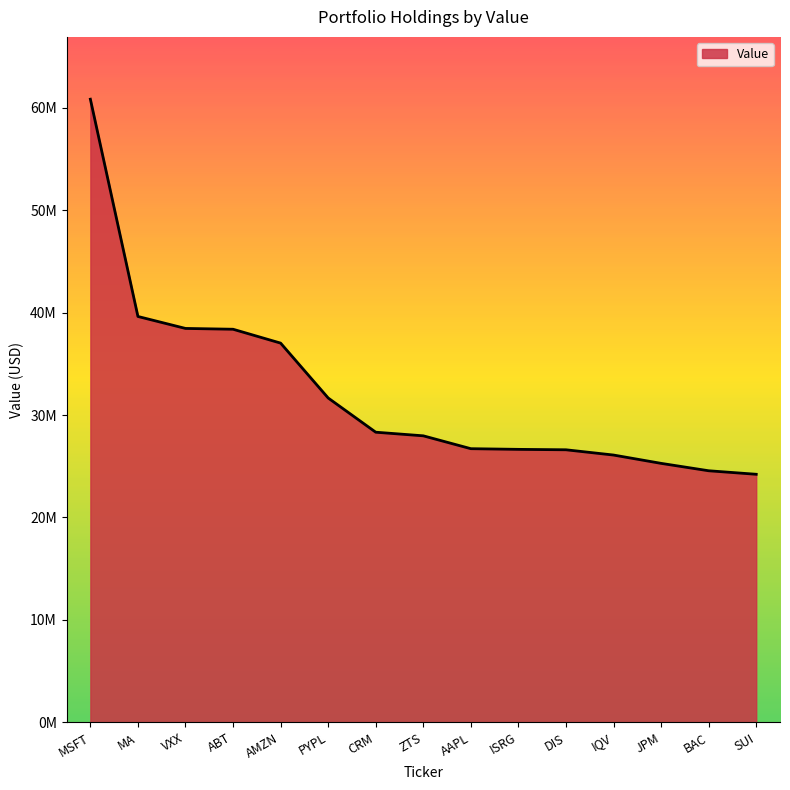

Is it true that the value at PYPL is 55476737?

False